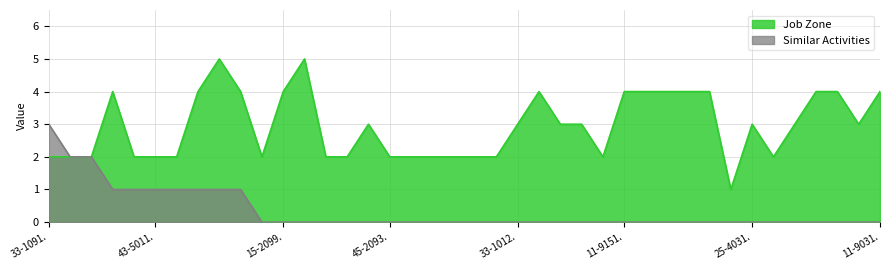

List the series in order of their peak value, lowest first.

Similar Activities, Job Zone